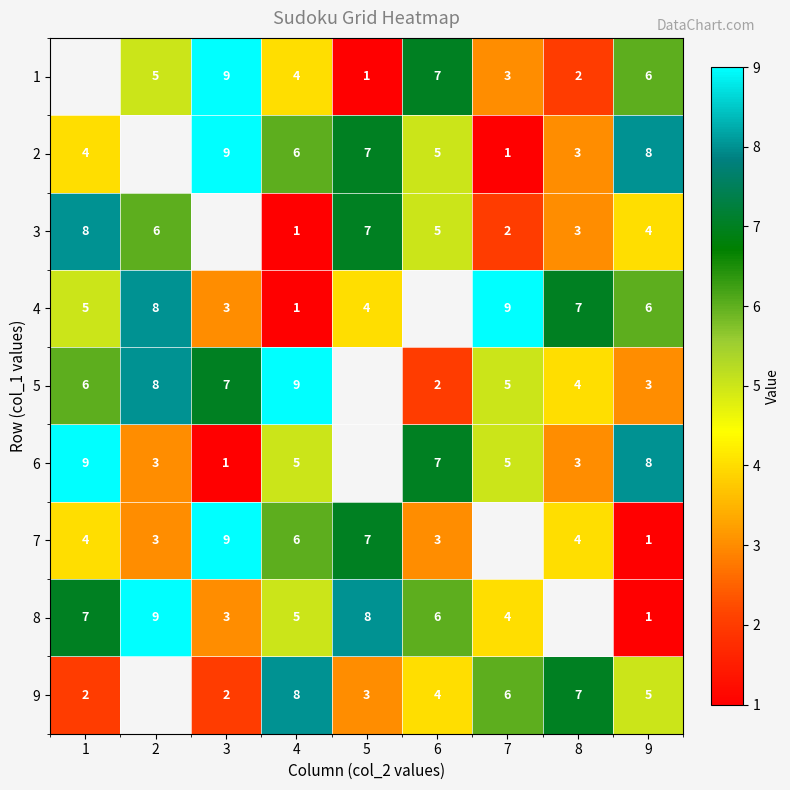

What is the sum of the 6 values at 6 and 7?

12